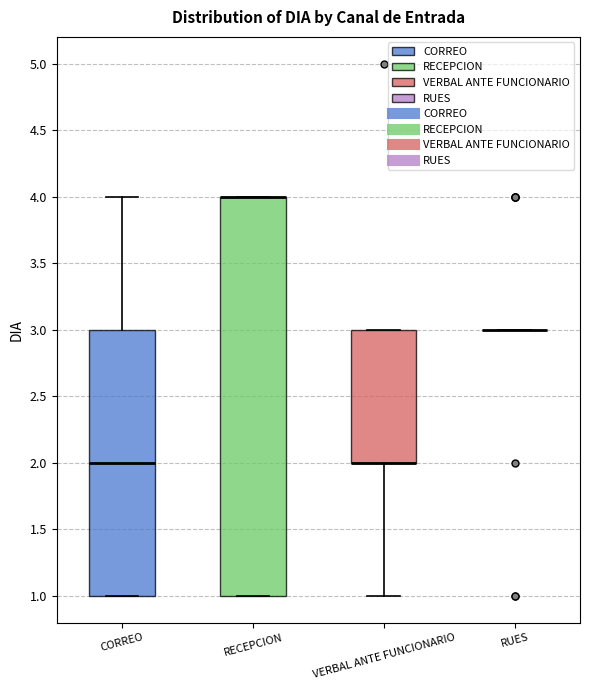

Where is the upper edge of the box for RECEPCION on the y-axis? The values are not printed on the chart, so give them approximately, as read against the axis.

4